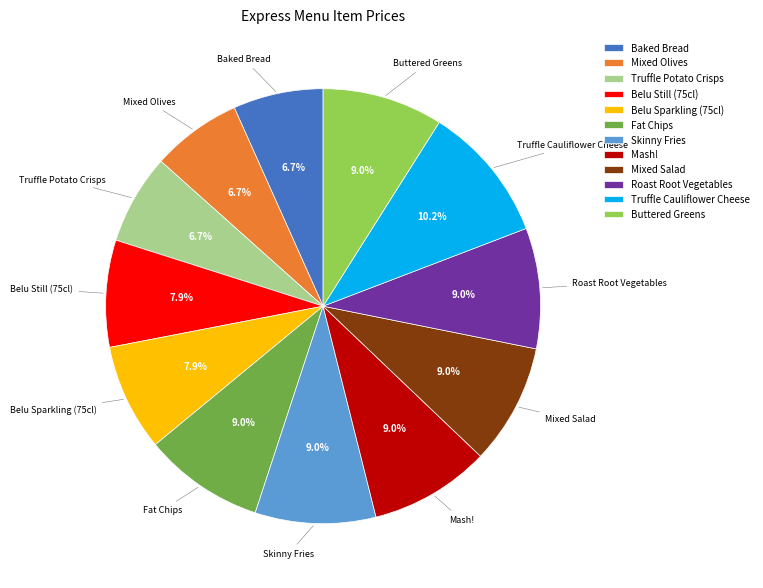

Which slice is the largest?

Truffle Cauliflower Cheese